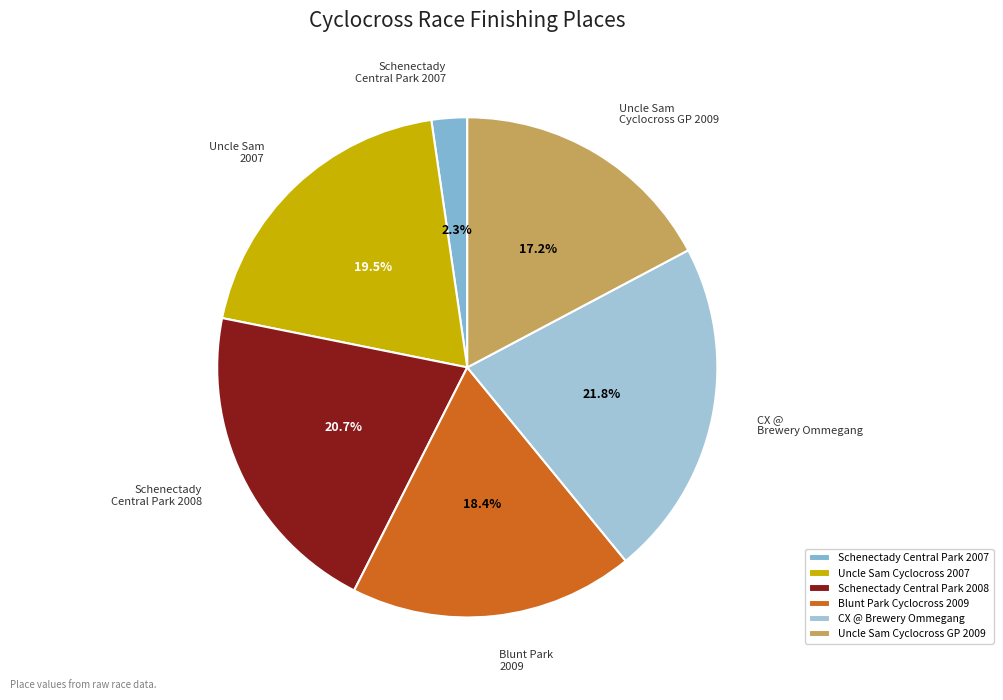

Does CX @ Brewery Ommegang account for over 50% of the chart?

No